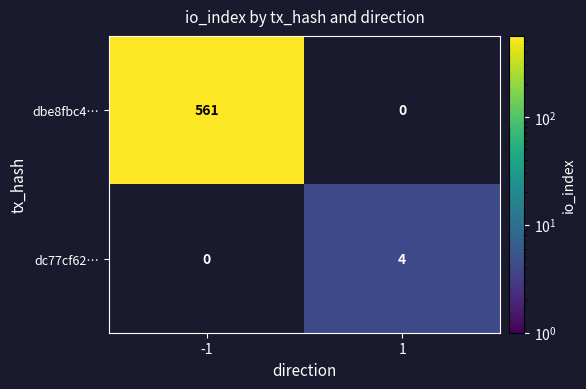

True or false: dbe8fbc4… has a value of 980 at -1.

False